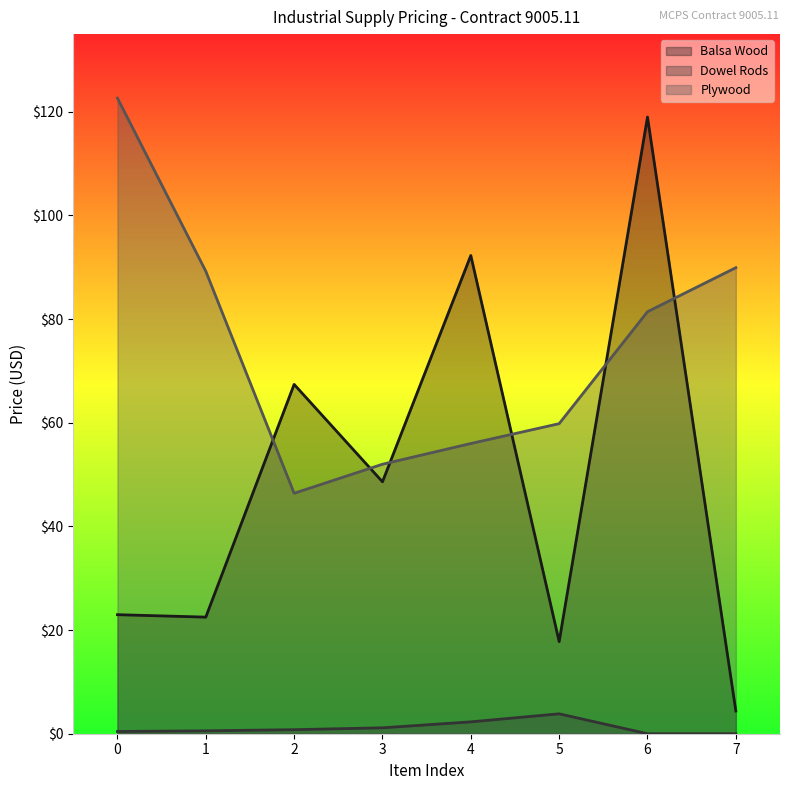

How many data points in Balsa Wood are less than 48?

4